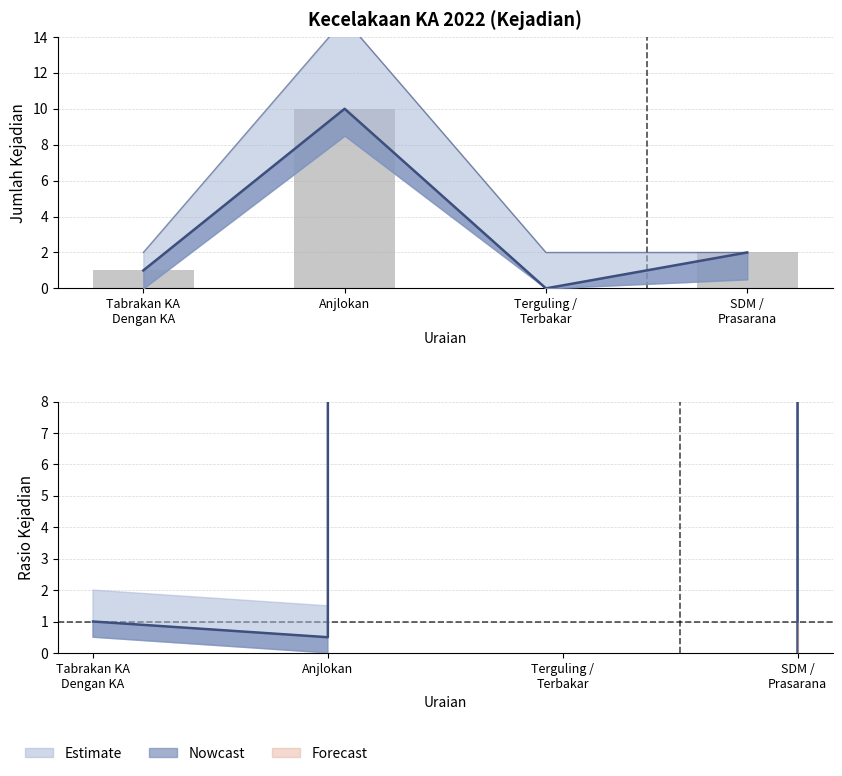

What is the label of the 2nd bar from the left?

Anjlokan